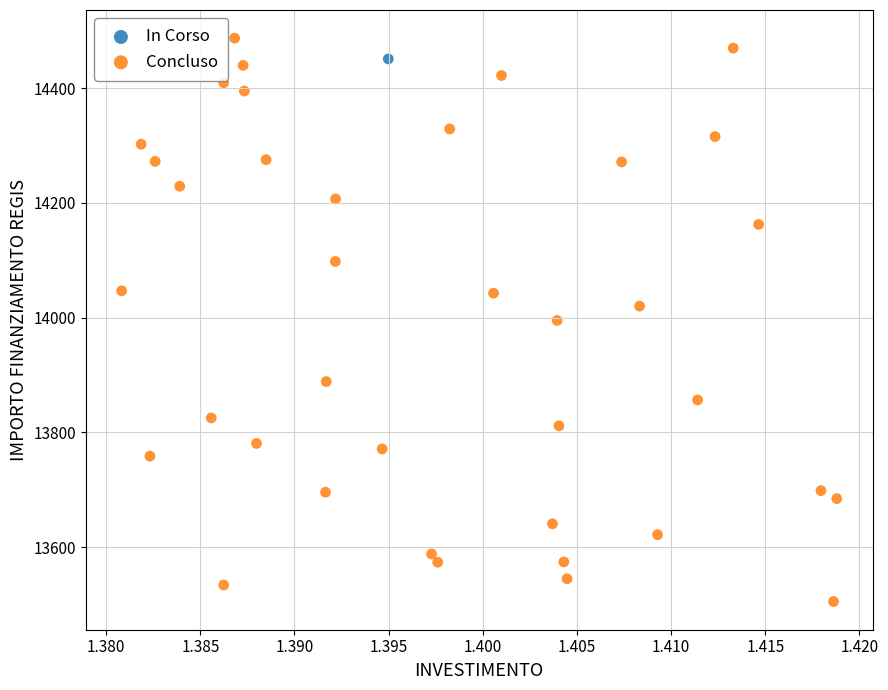

What are all the series names shown in the legend?

In Corso, Concluso